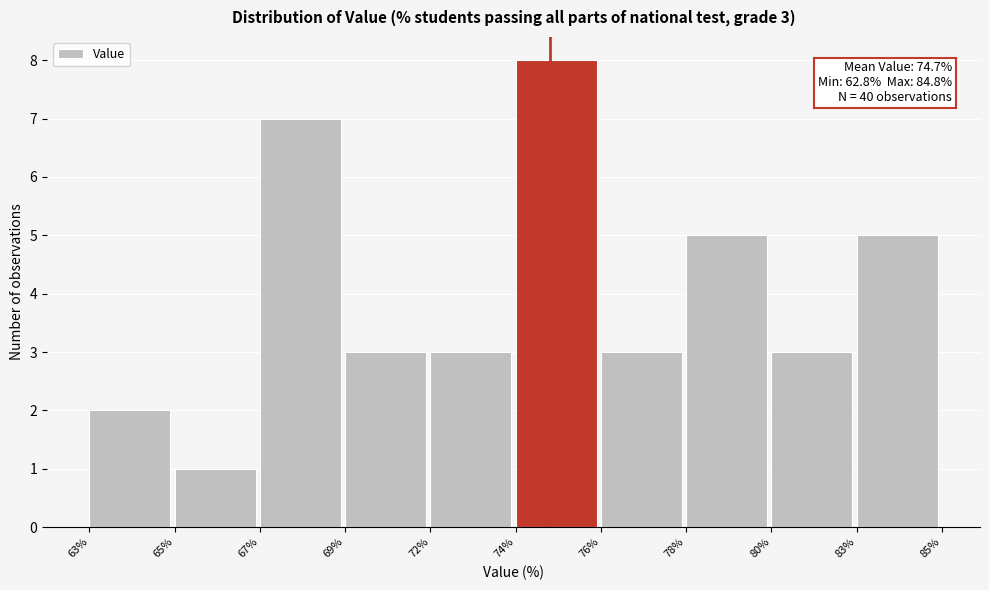

Reading left to right, list all the values displayed in this chart.

2	1	7	3	3	8	3	5	3	5